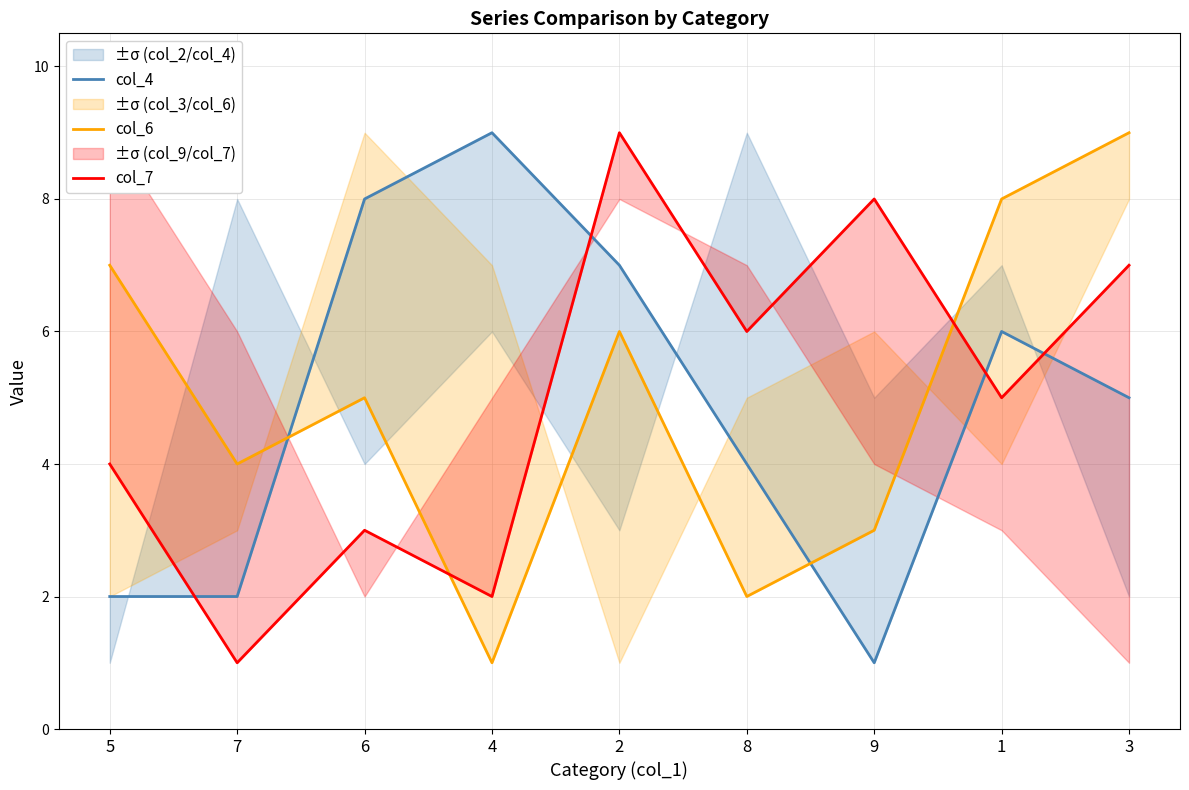

True or false: col_6 and col_4 intersect in this chart.

True